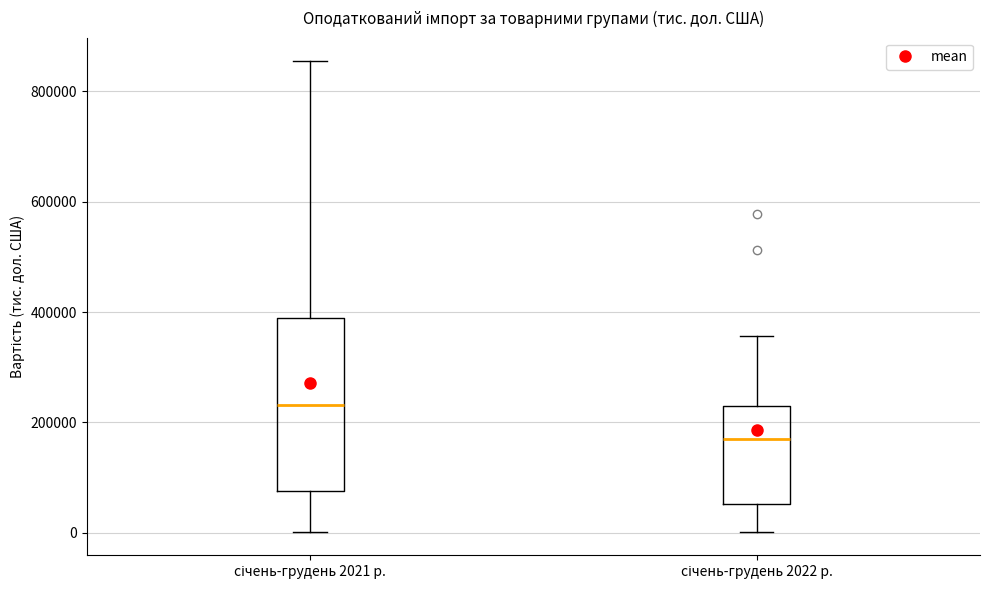

Reading left to right, transcribe this box plot: for each box, give where its median line is, the range the box spans, and where its two whiskers end, as read against the y-axis. The values are not printed on the chart, so give them approximately, as read against the axis.

січень-грудень 2021 р.: median 240000, box 80000 to 380000, whiskers 0 to 860000
січень-грудень 2022 р.: median 180000, box 60000 to 240000, whiskers 0 to 360000